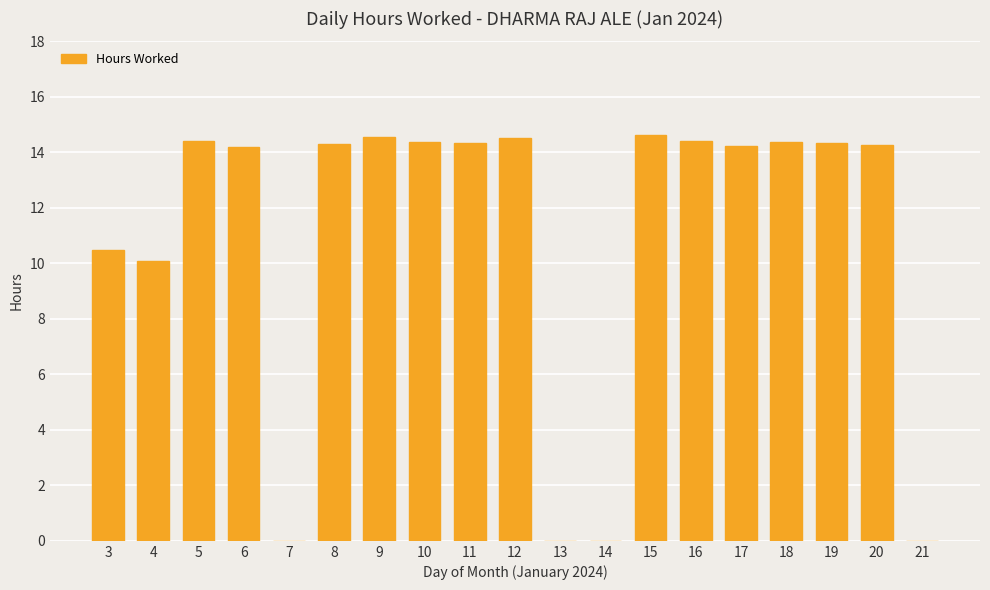

What is the average value?

10.9